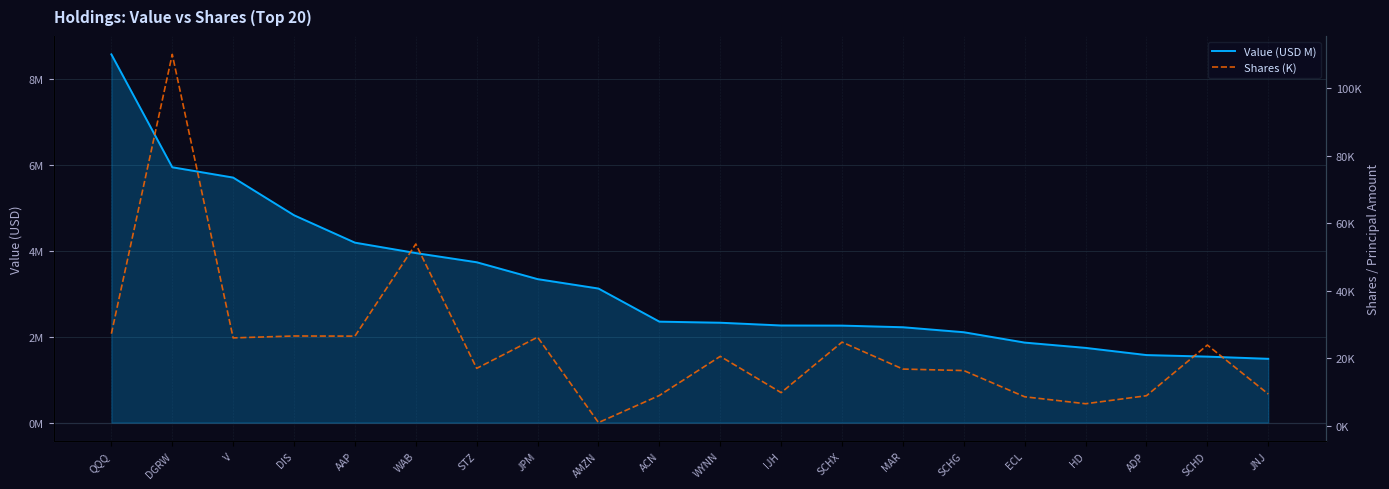

What is the value of the Shares (K) point at the 18th from the left?

8.9